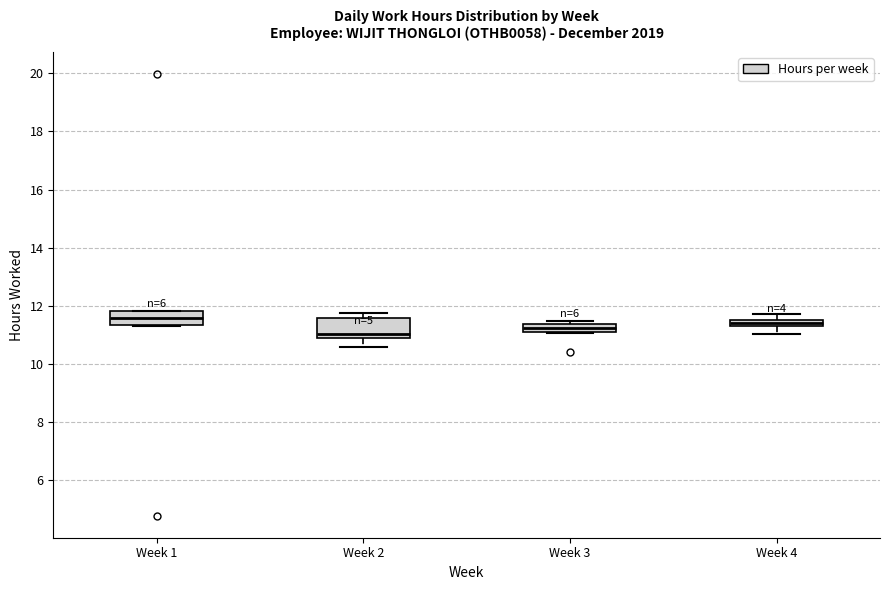

Where does the median line of the box for Week 1 sit on the y-axis? The values are not printed on the chart, so give them approximately, as read against the axis.

11.6